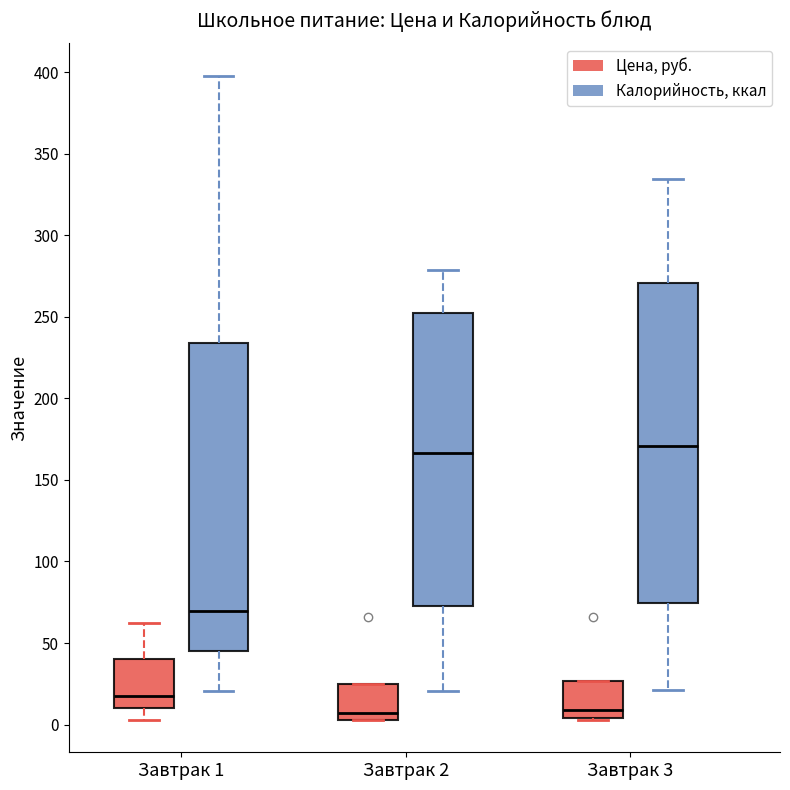

Where is the upper edge of the box for Завтрак 2 (Калорийность, ккал) on the y-axis? The values are not printed on the chart, so give them approximately, as read against the axis.

250